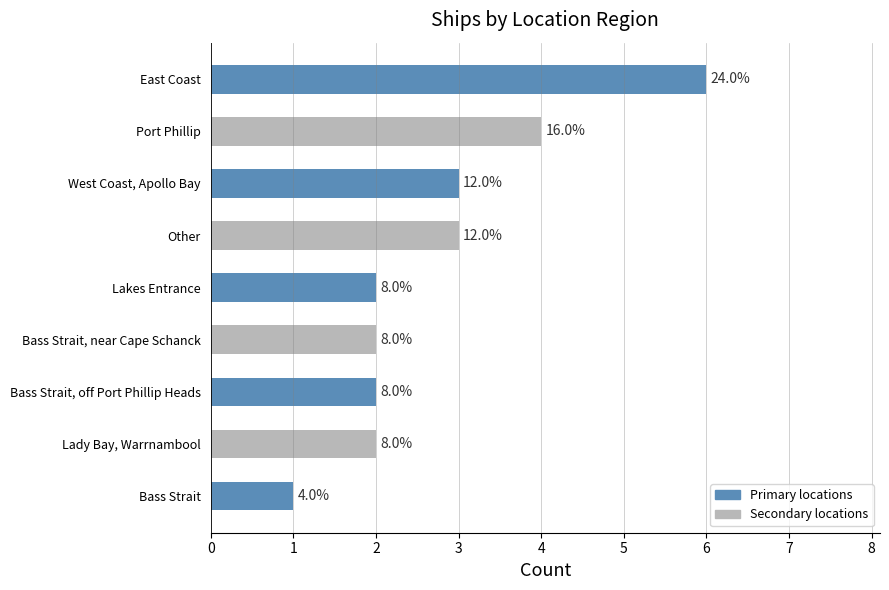

What is the greatest value displayed?

6